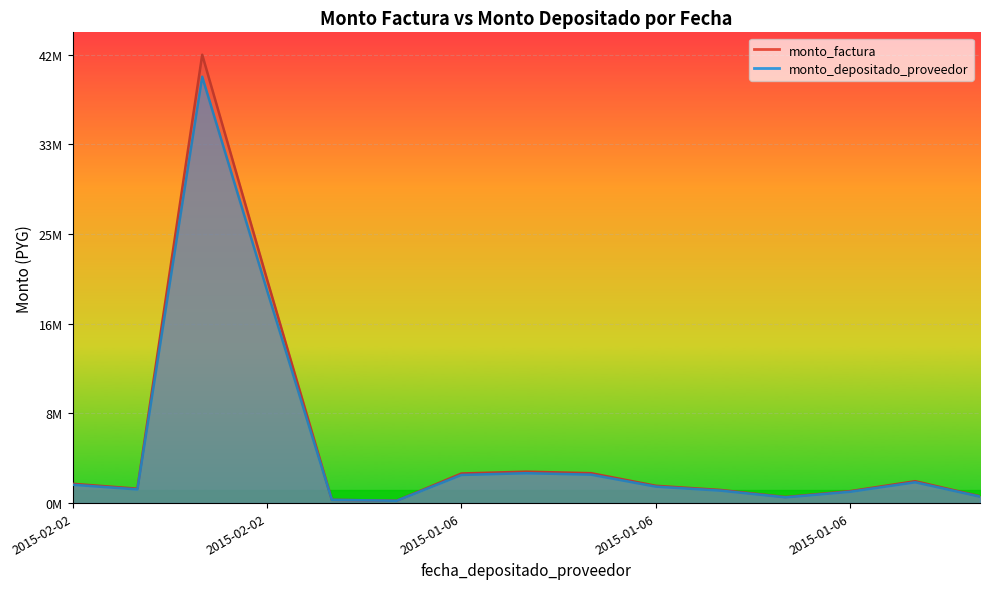

In monto_depositado_proveedor, how many points are higher than both neighbors (excluding endpoints)?

3